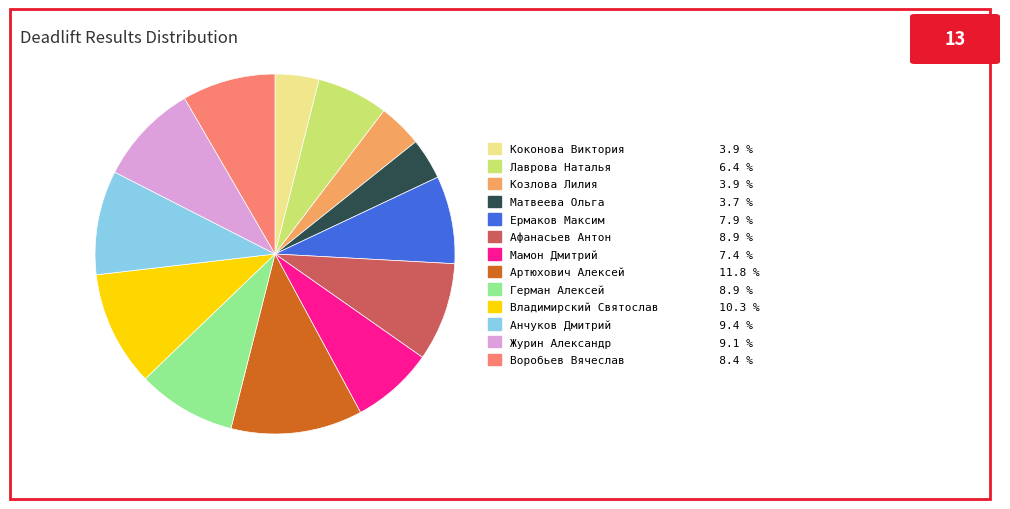

What is the largest slice in the pie chart?

Артюхович Алексей